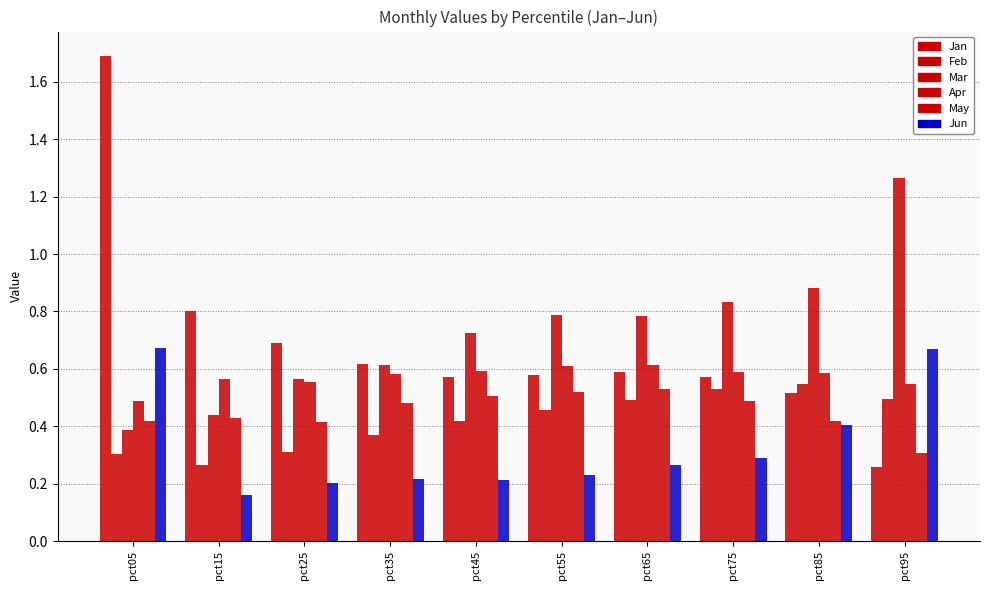

Count the Feb values in the range 0 to 1.

10